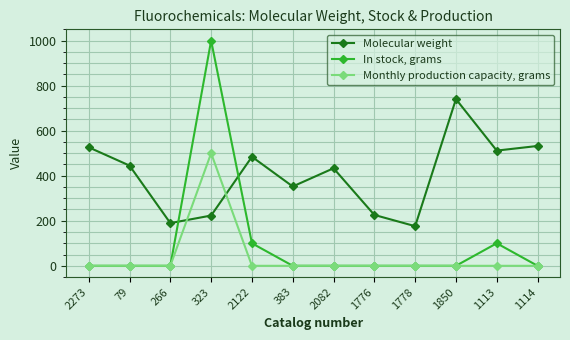

Which series changed the most between 2082 and 1113?

In stock, grams